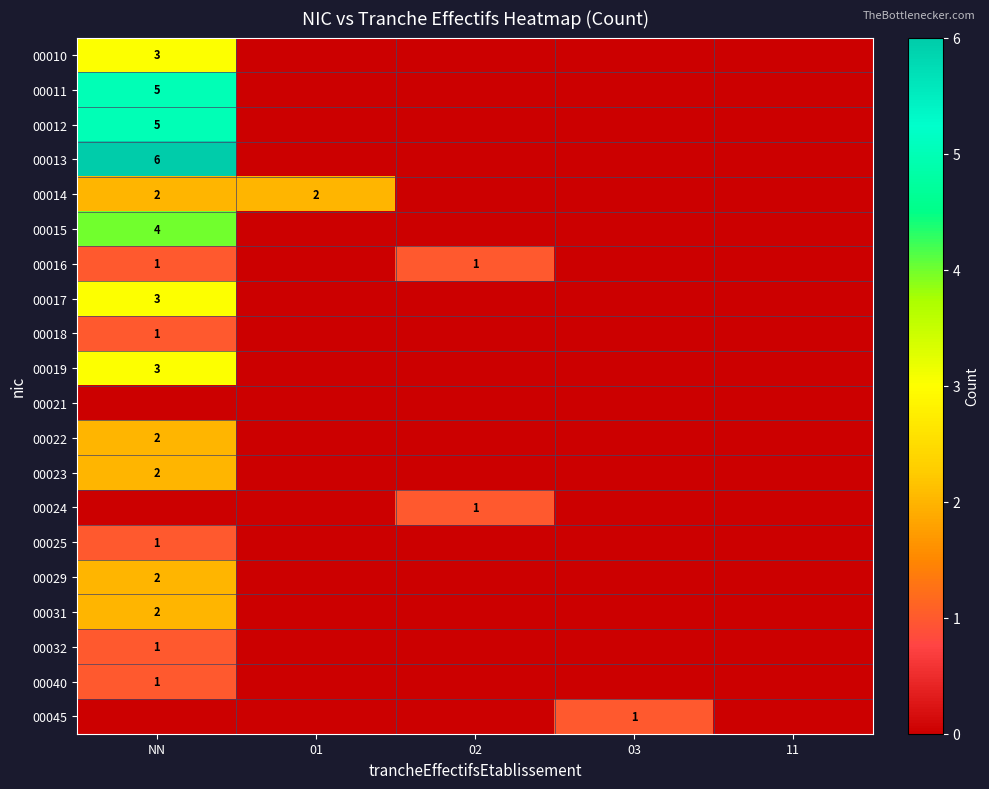

At how many categories does at least one series exceed 1?

2